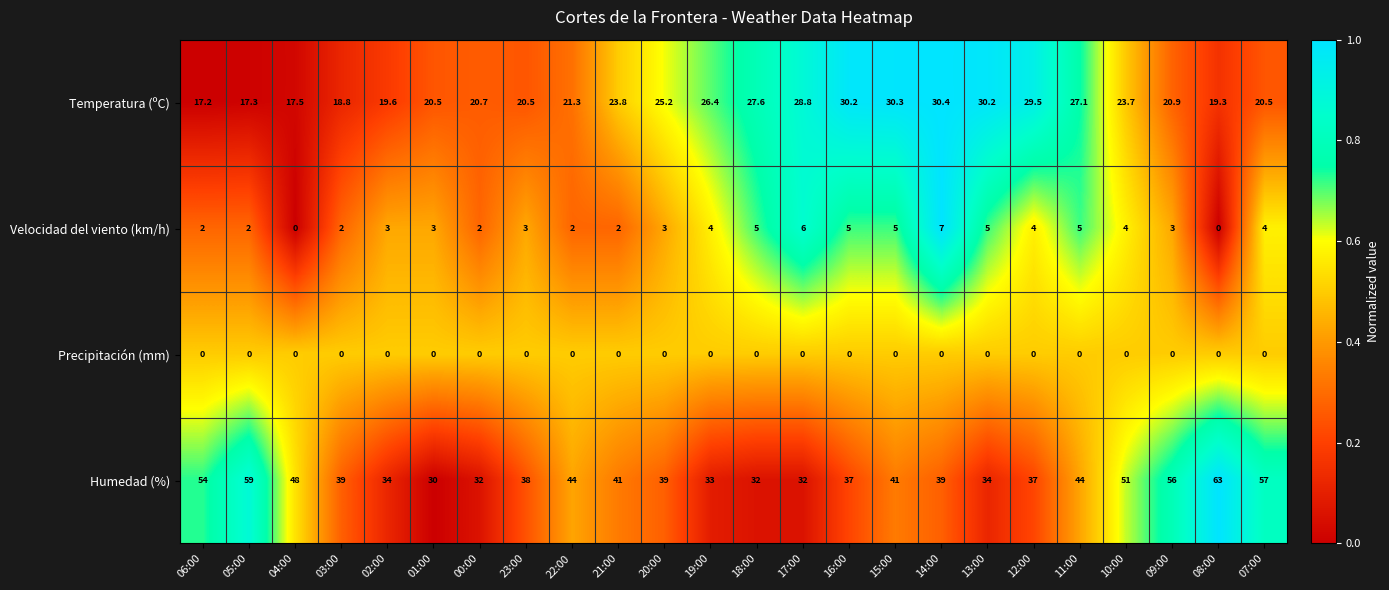

What is the sum of all Velocidad del viento (km/h) values?

81.0